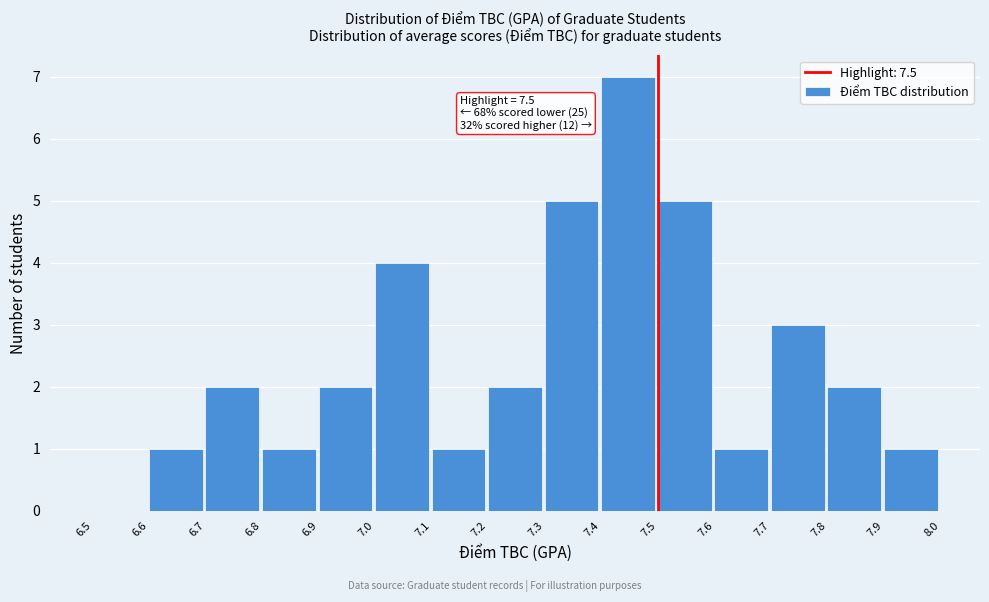

Which range on the x-axis has the tallest bar?

7.4 to 7.5